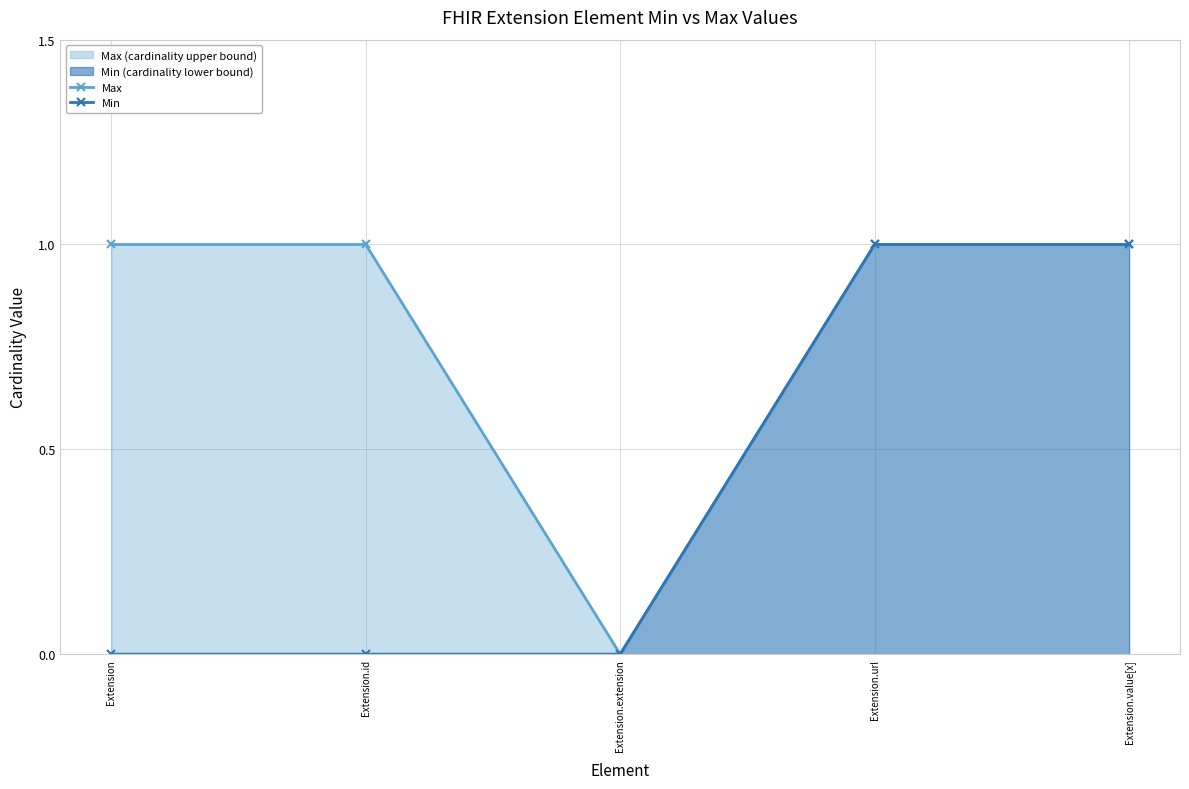

How many positive values does the Max series have?

4